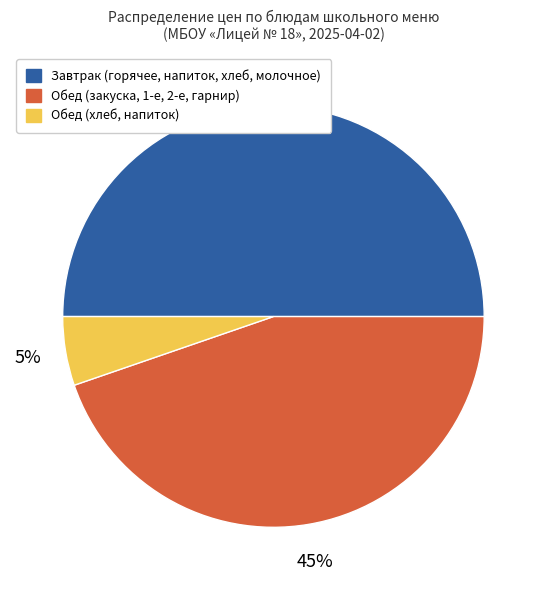

True or false: Завтрак (горячее, напиток, хлеб, молочное) accounts for 50% of the total.

True